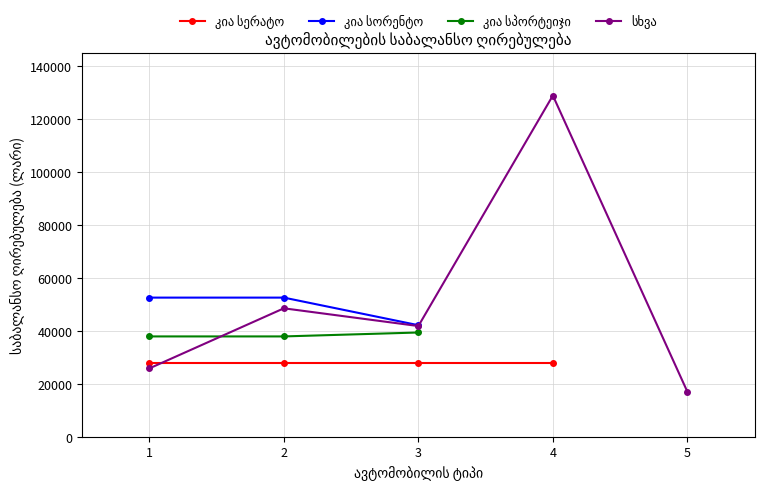

Does the chart display data point markers on the line(s)?

Yes